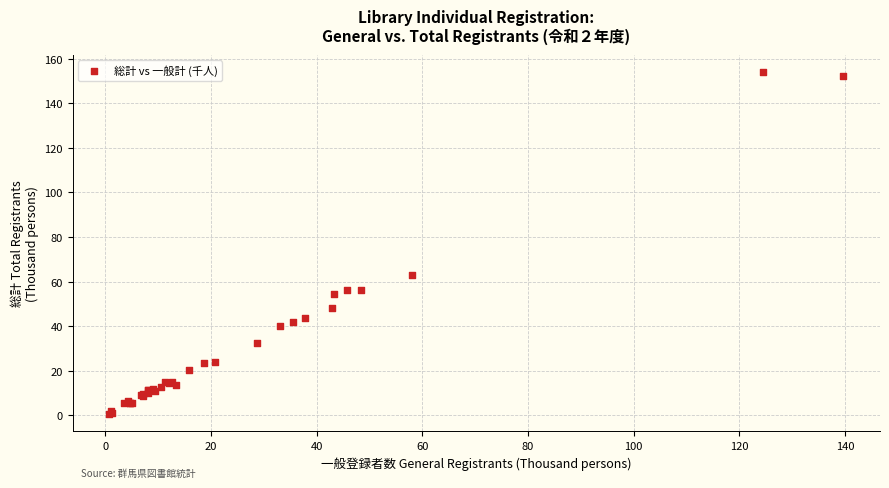

What Y value in the scatter plot is closest to 77?

62.9